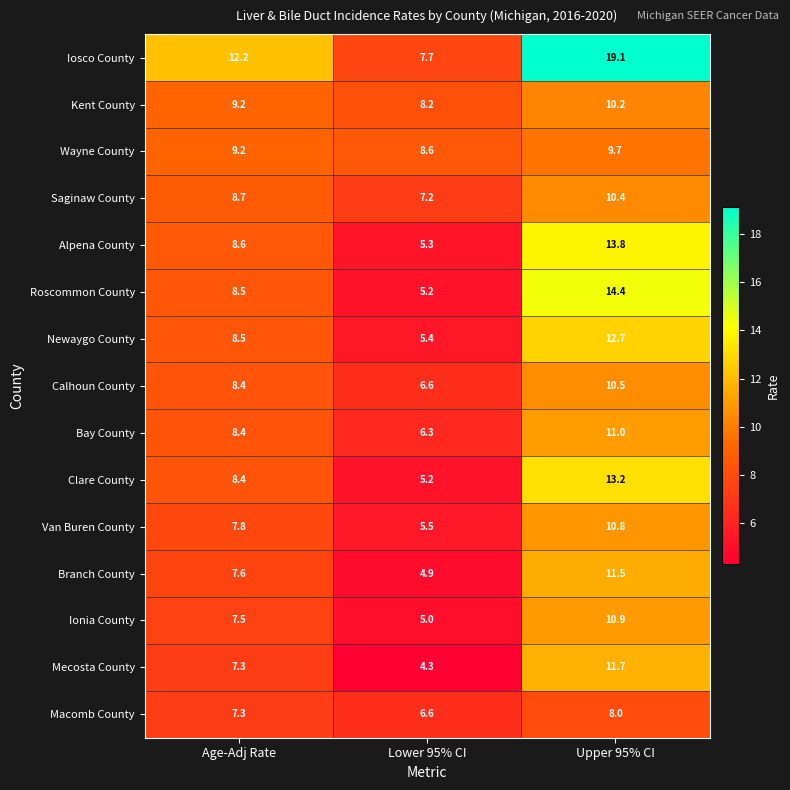

What is the greatest value displayed?

19.1